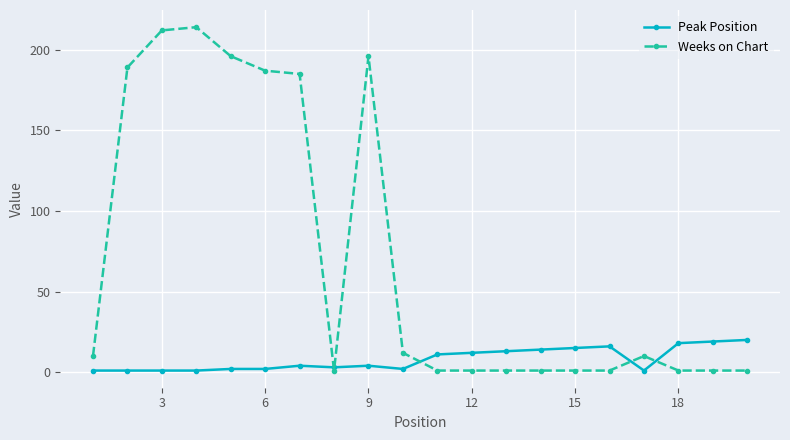

How many data points in Weeks on Chart are less than 10?

10